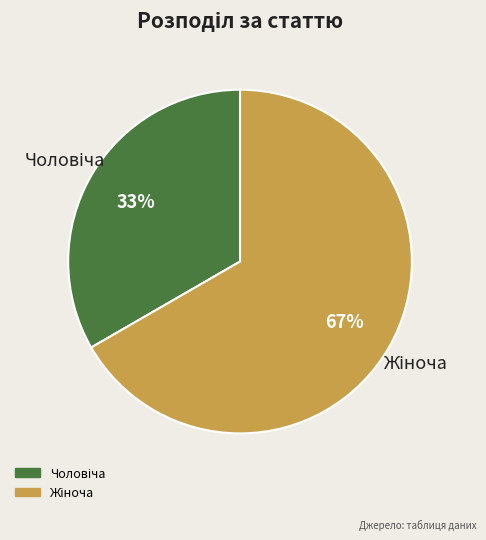

To the nearest percent, what is the average slice percentage?

50%